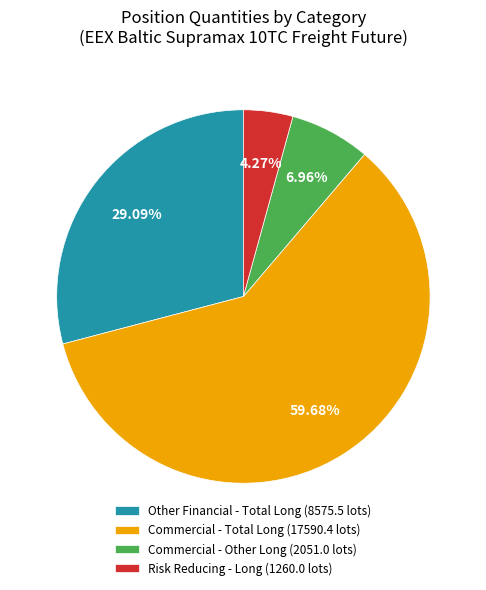

Which category has the smallest portion of the pie?

Risk Reducing - Long (1260.0 lots)